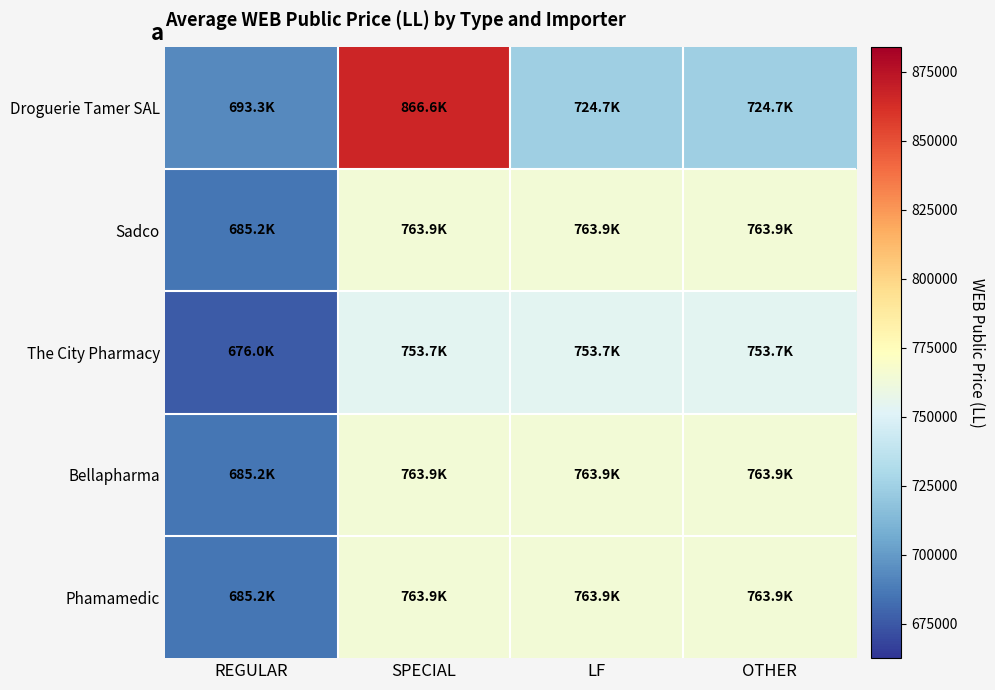

Rank the series by their maximum value, from highest to lowest.

Droguerie Tamer SAL, Phamamedic, Bellapharma, Sadco, The City Pharmacy